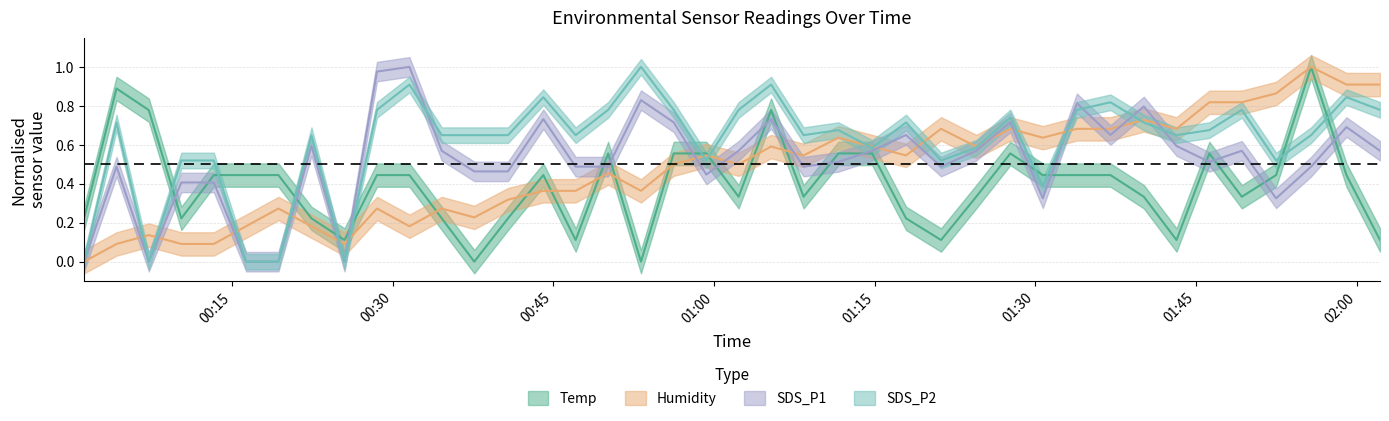

Between 2022/10/10 00:19:20 and 2022/10/10 00:53:11, which is larger?

2022/10/10 00:19:20